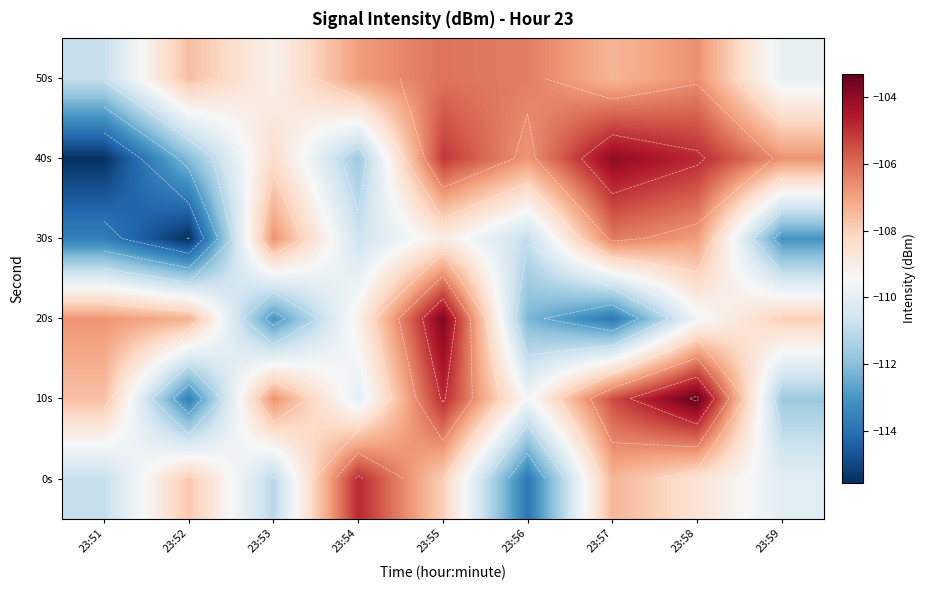

What is the difference between the second highest and second lowest values in the 20s series?

6.3